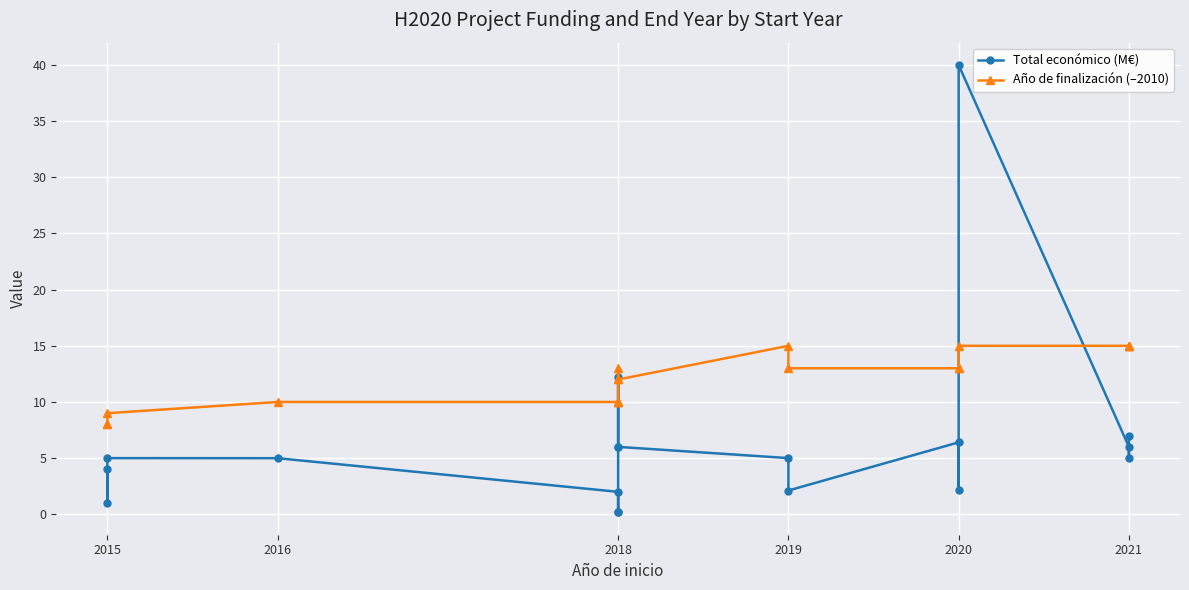

True or false: Año de finalización (–2010) and Total económico (M€) cross at least once.

True